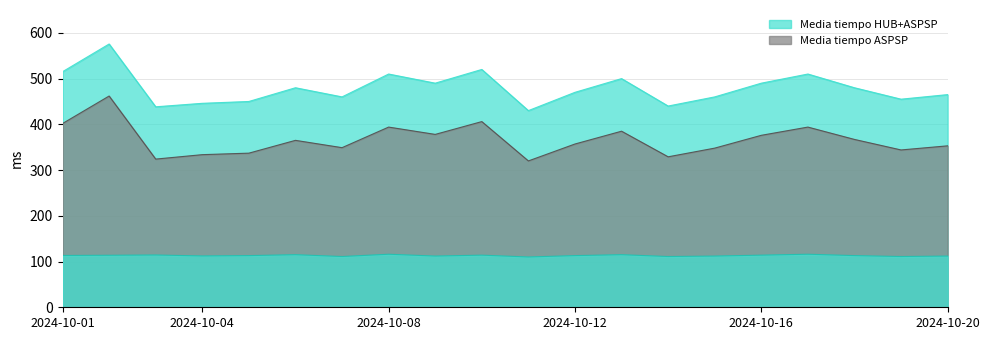

True or false: Media tiempo ASPSP has more than 0 interior local peaks.

True